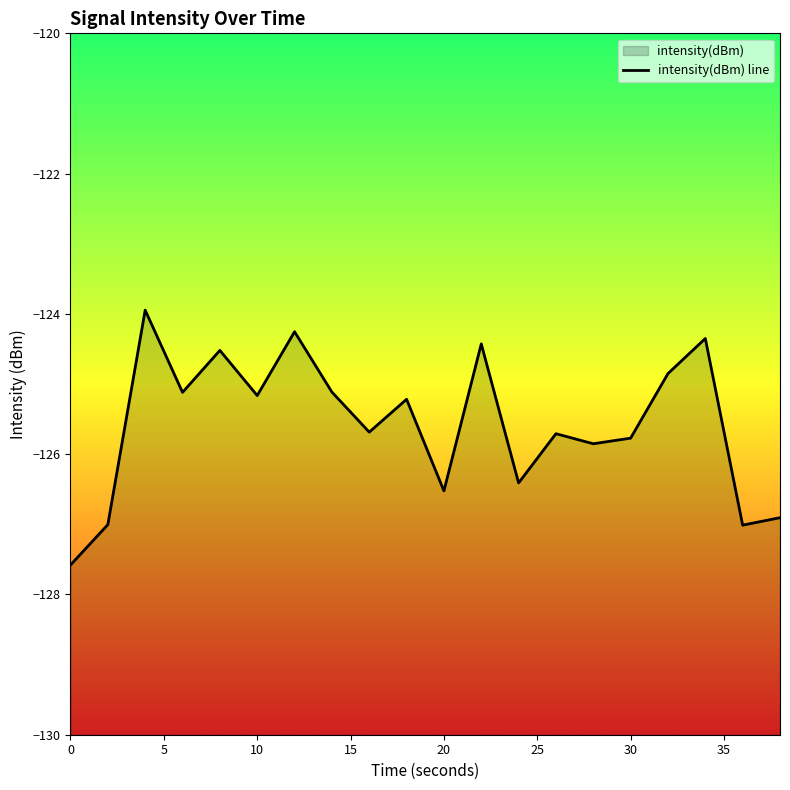

Reading left to right, extract all data points from this chart.

-127.6	-127.0	-123.9	-125.1	-124.5	-125.2	-124.3	-125.1	-125.7	-125.2	-126.5	-124.4	-126.4	-125.7	-125.9	-125.8	-124.9	-124.4	-127.0	-126.9